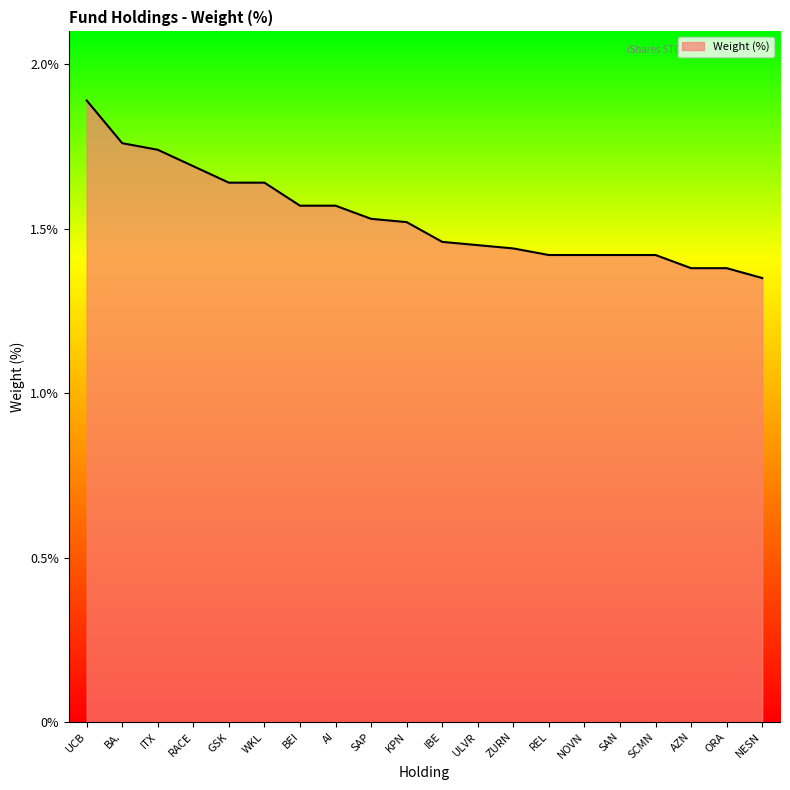

What is the difference between the maximum and second lowest values?

0.5